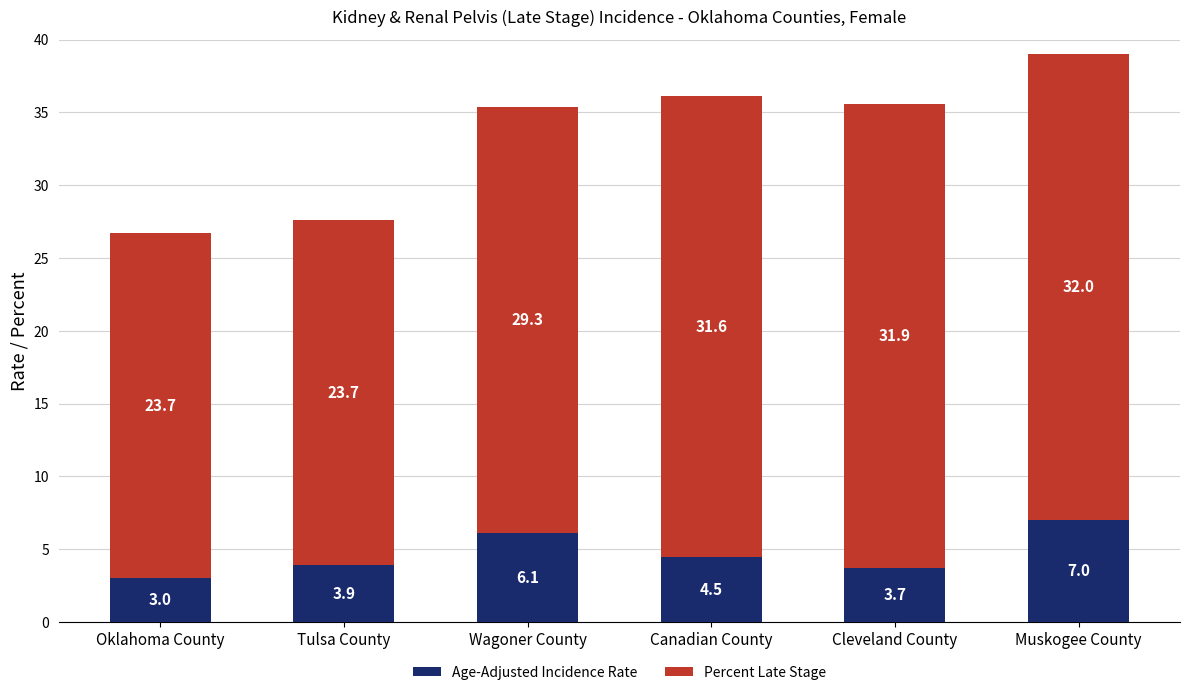

List the labels in order of Age-Adjusted Incidence Rate value, largest first.

Muskogee County, Wagoner County, Canadian County, Tulsa County, Cleveland County, Oklahoma County